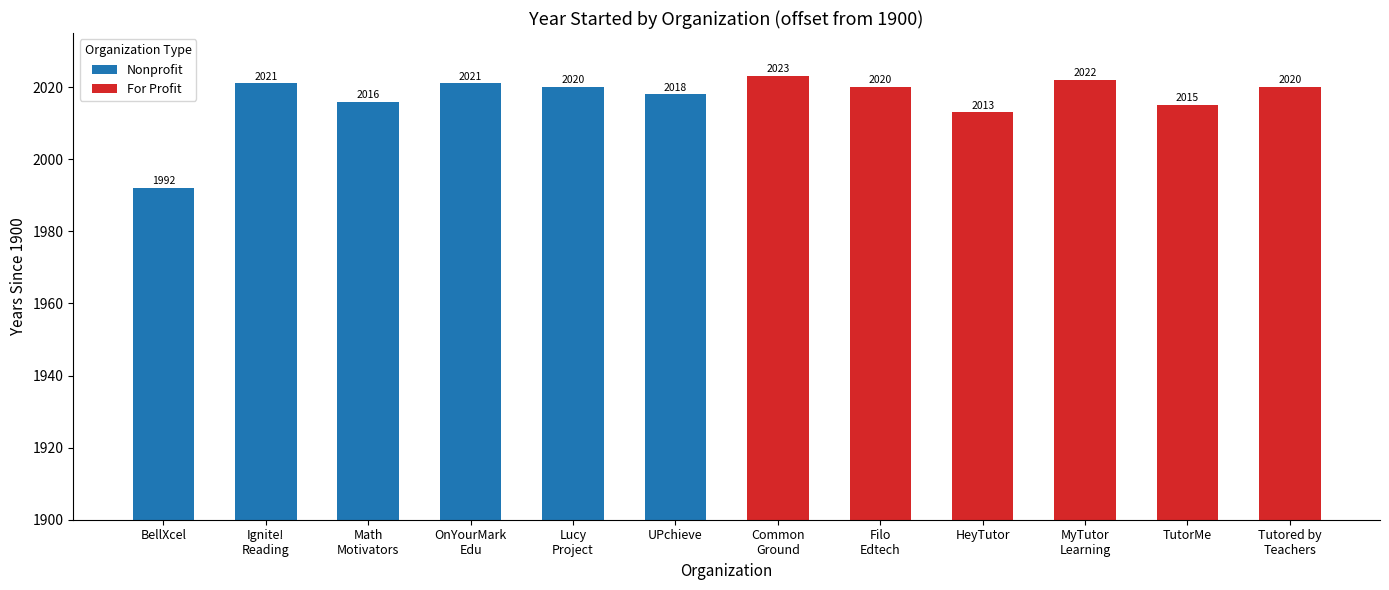

What are all the series names shown in the legend?

Nonprofit, For Profit